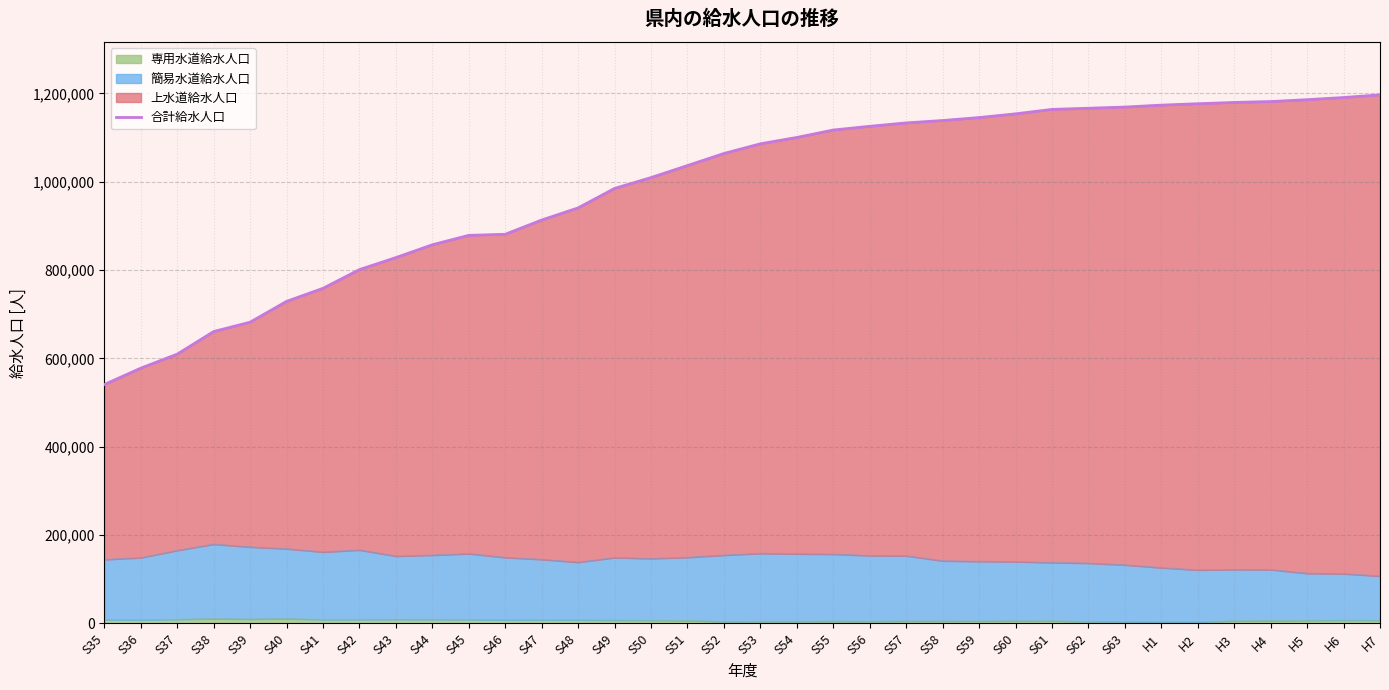

Read the value at S58, to the nearest 100.

1138600